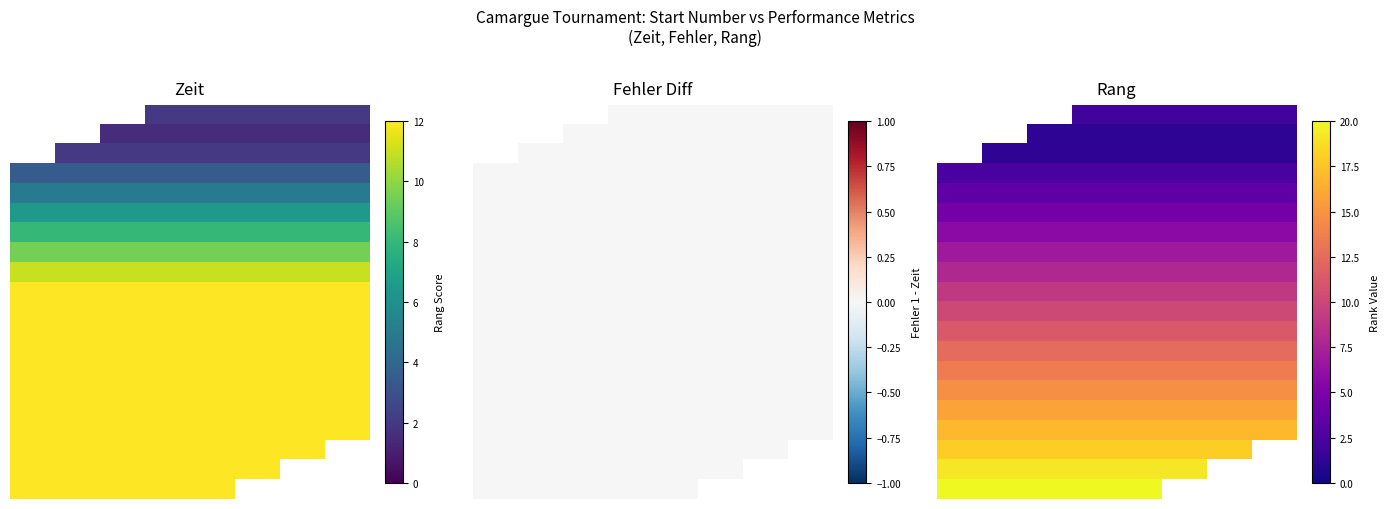

At which category is the sum across all series the highest?

3